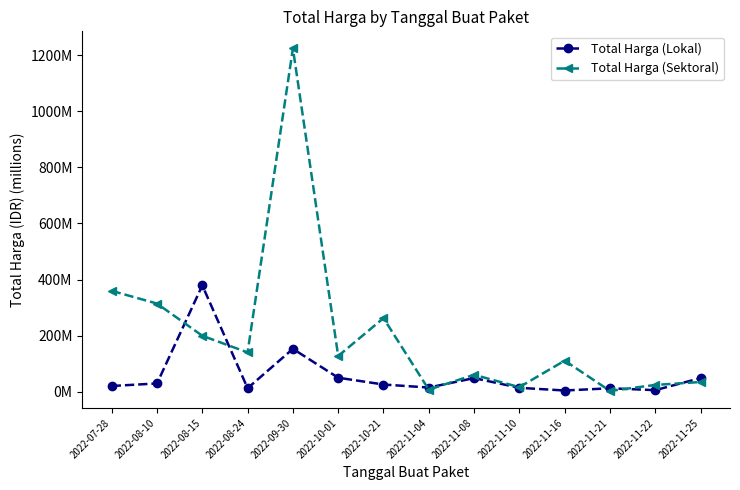

At which category is the sum across all series the highest?

2022-09-30